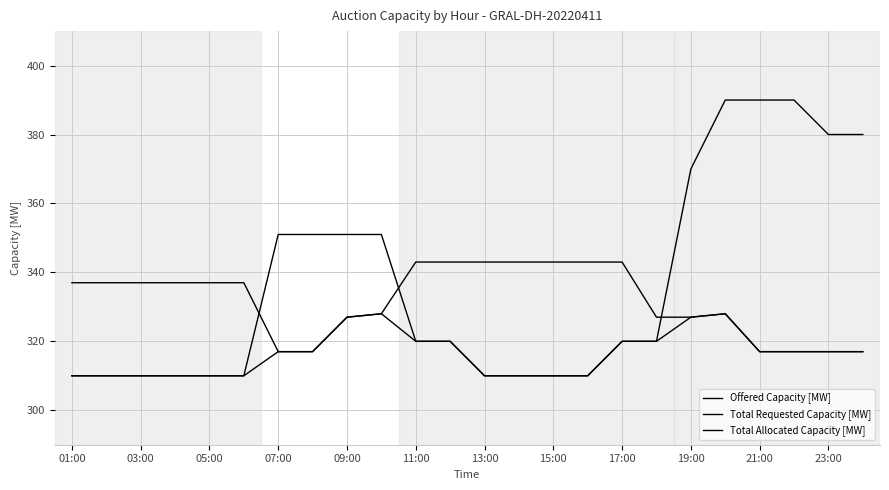

Rank the series by their maximum value, from lowest to highest.

Total Allocated Capacity [MW], Total Requested Capacity [MW], Offered Capacity [MW]